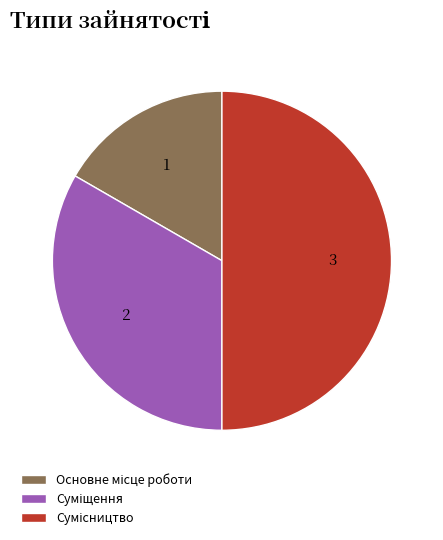

How many slices are in this pie chart?

3